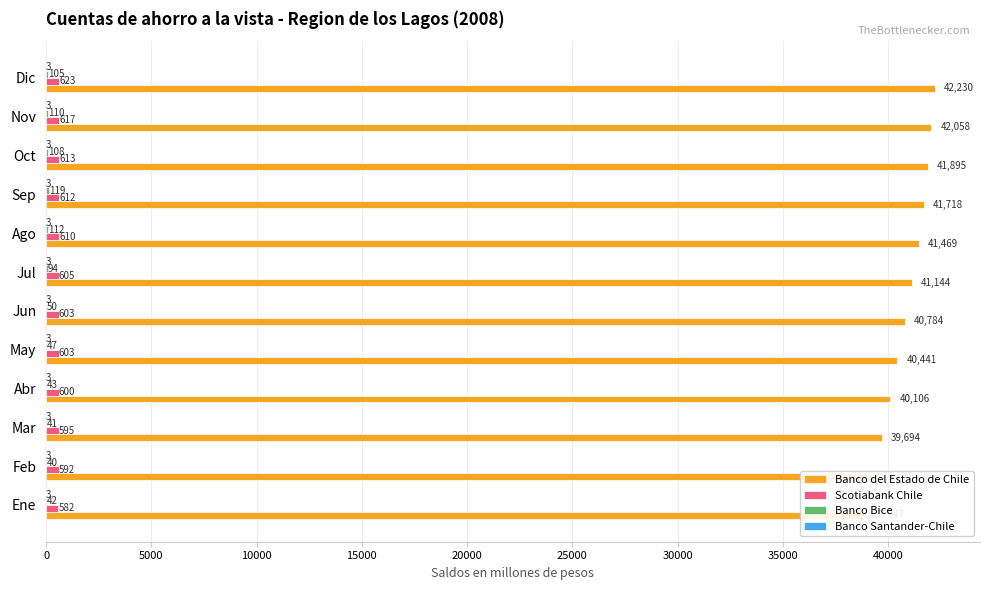

Are the bars horizontal?

Yes